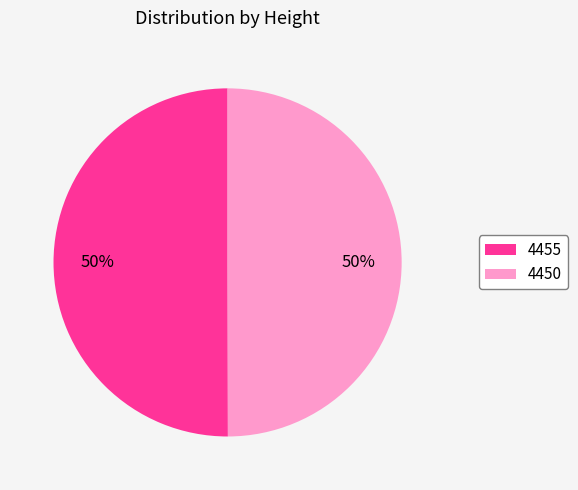

Is it true that 4455 is 50% of the pie?

True